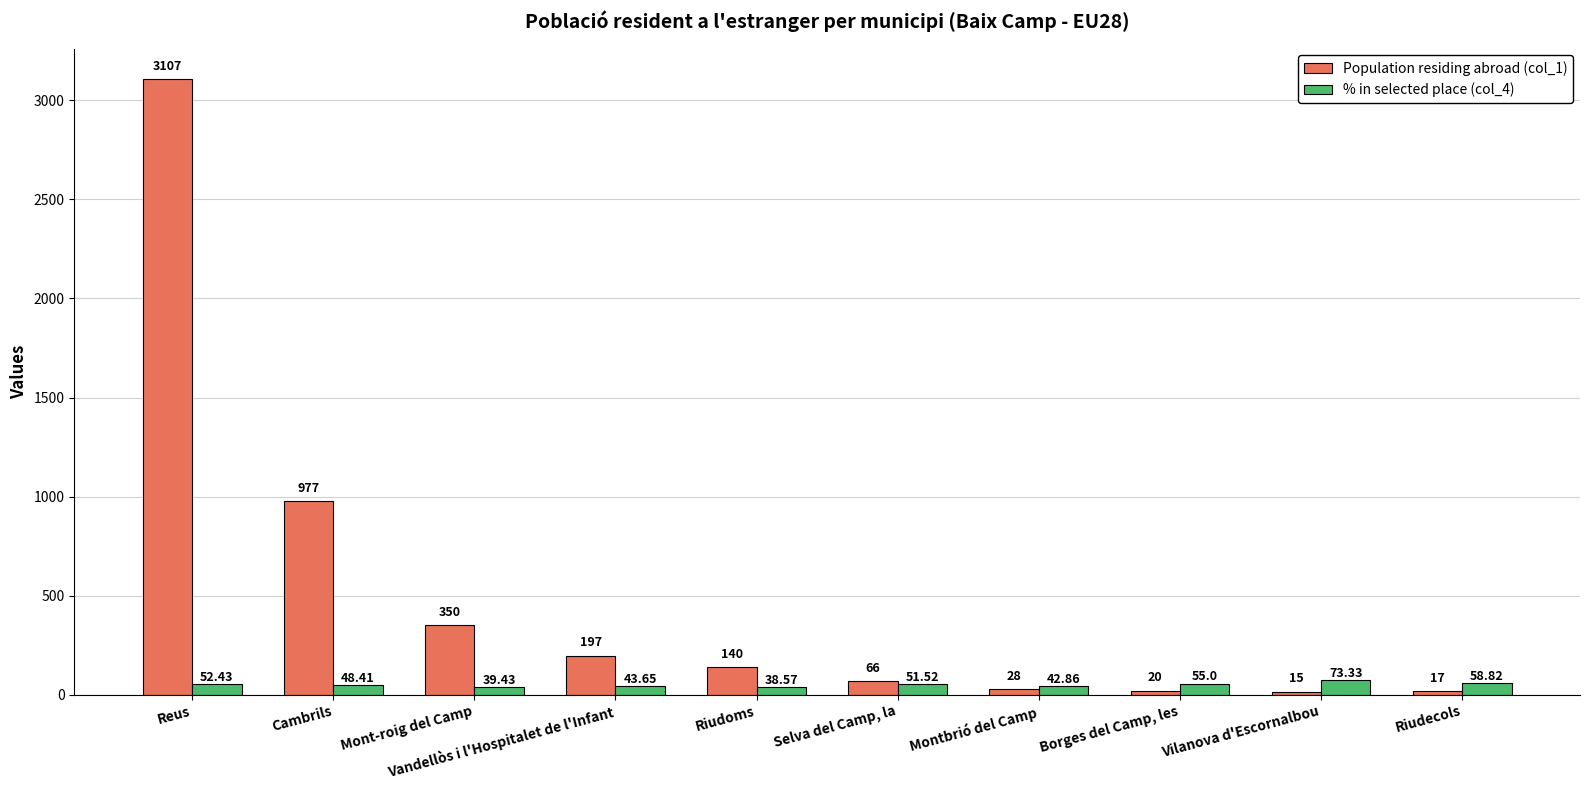

What is the smallest value displayed?

15.0